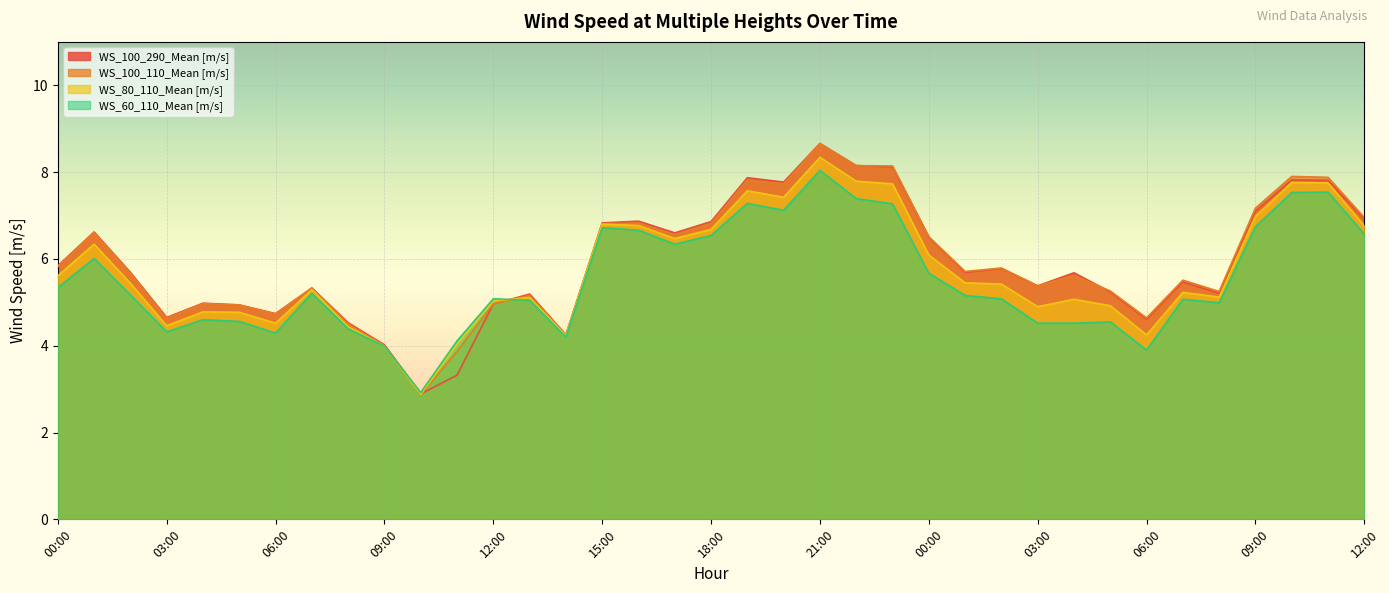

Rank the series by their maximum value, from lowest to highest.

WS_60_110_Mean [m/s], WS_80_110_Mean [m/s], WS_100_110_Mean [m/s], WS_100_290_Mean [m/s]